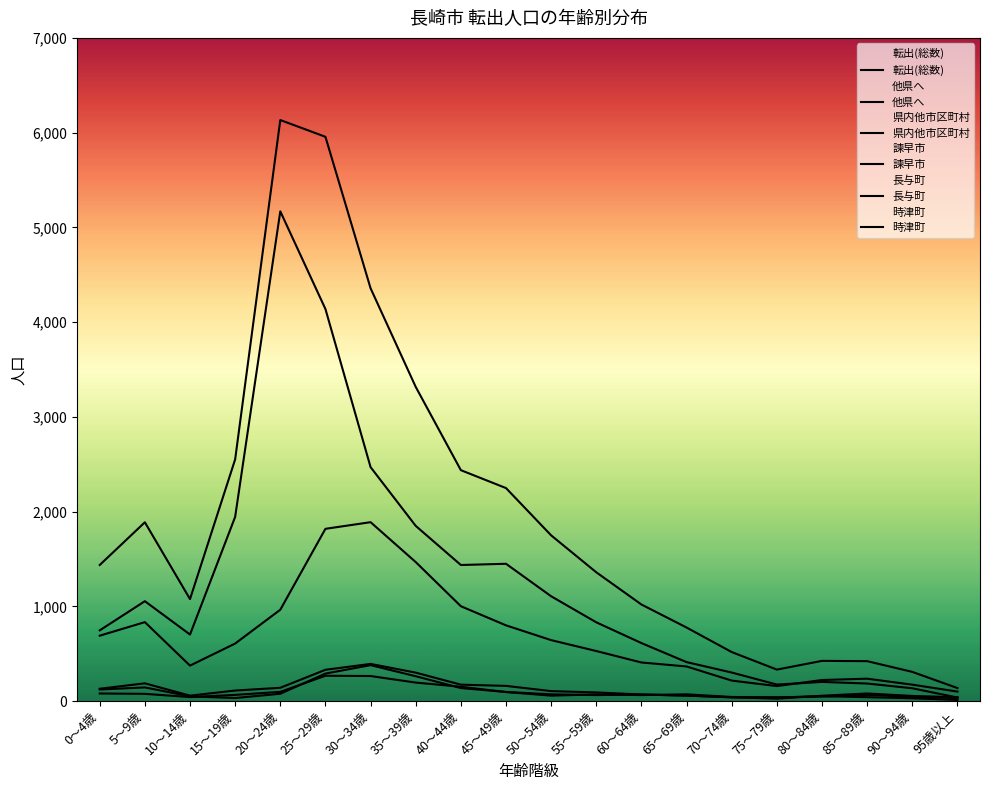

At which label does 長与町 first exceed 71?

0～4歳